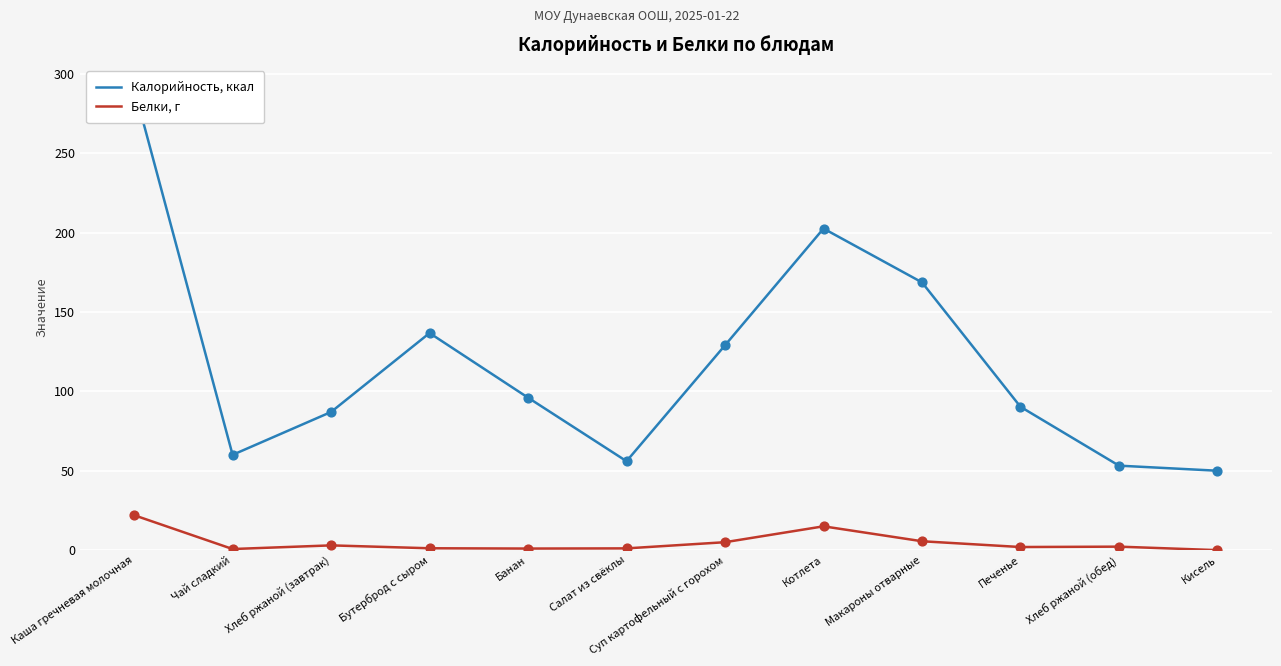

Which series has the largest Y range (max minus min)?

Калорийность, ккал